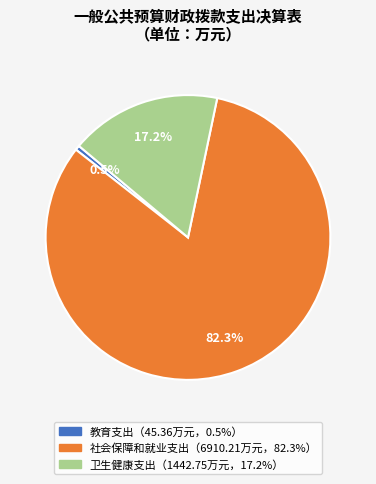

Is there a majority slice in this chart?

Yes